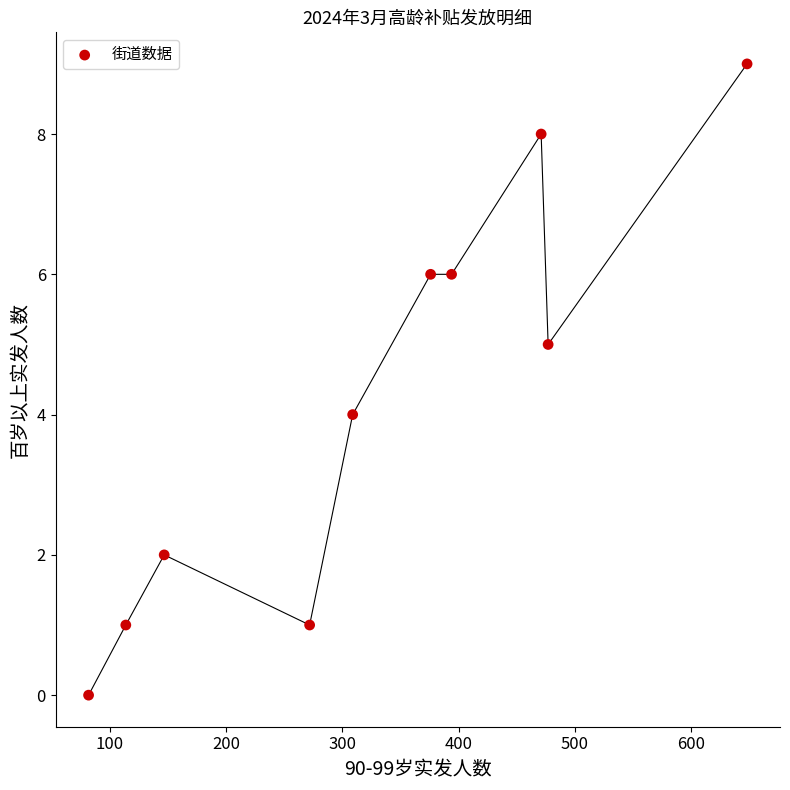

What is the average X value?

329